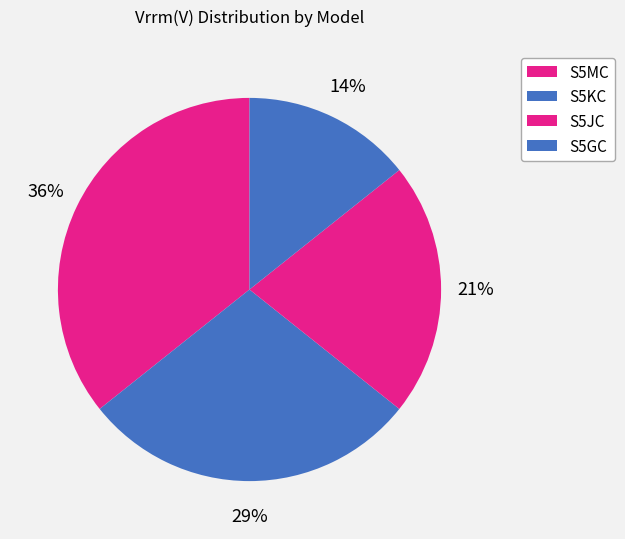

True or false: S5MC accounts for 24% of the total.

False